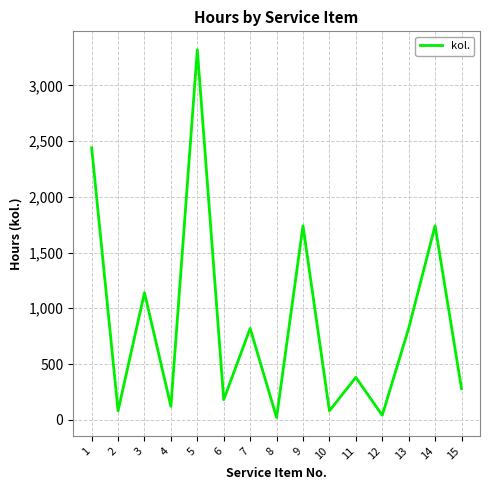

Which has a higher value, 2 or 12?

2